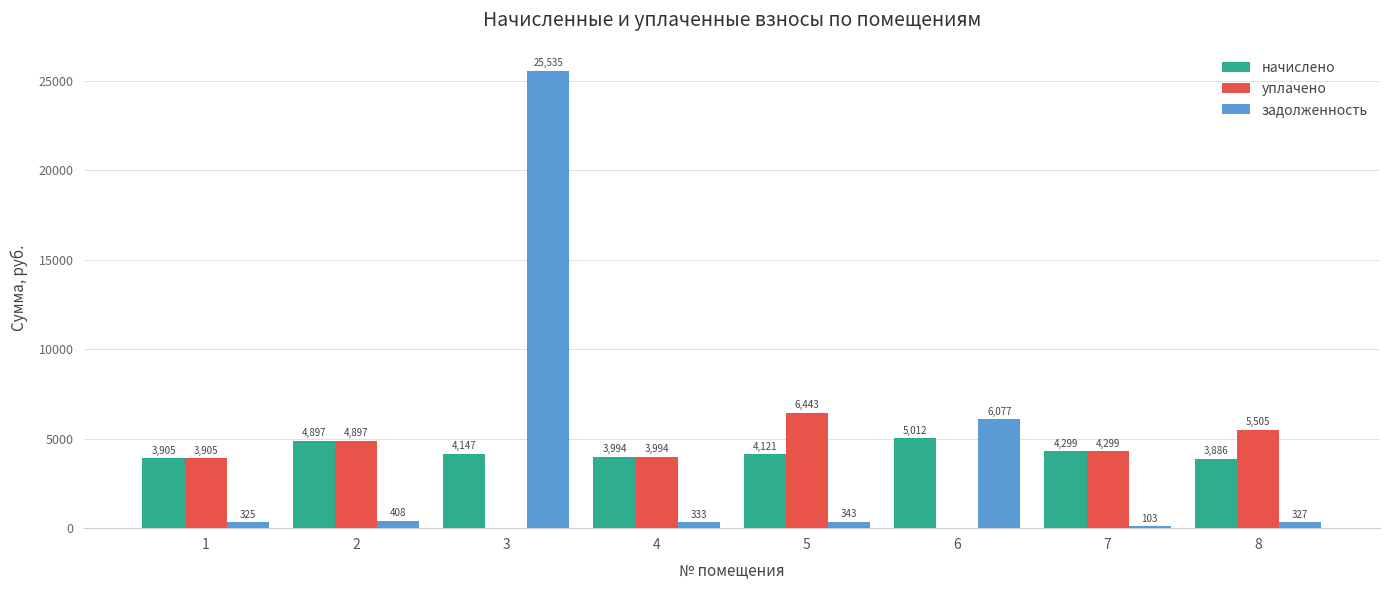

The начислено series shows 5011.7 at 6. True or false?

True